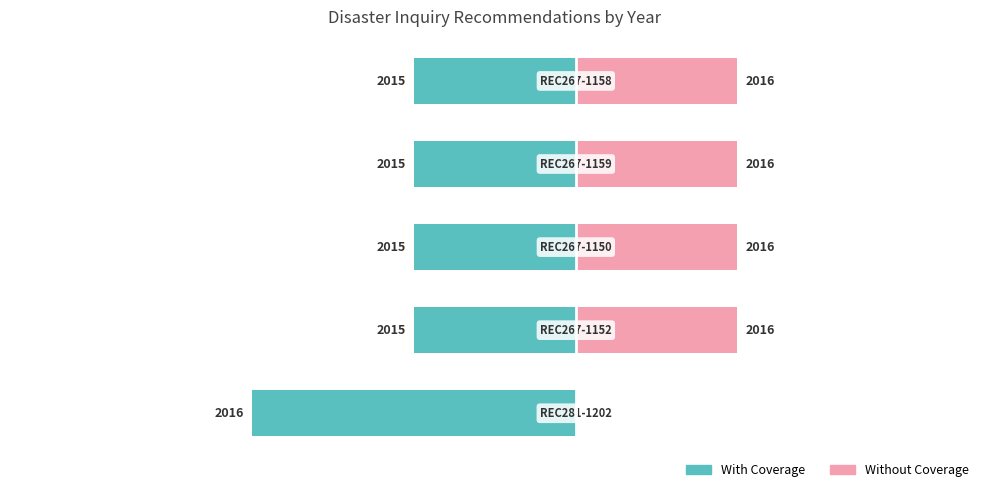

What is the difference between the second highest and minimum values in the Without Coverage series?

1